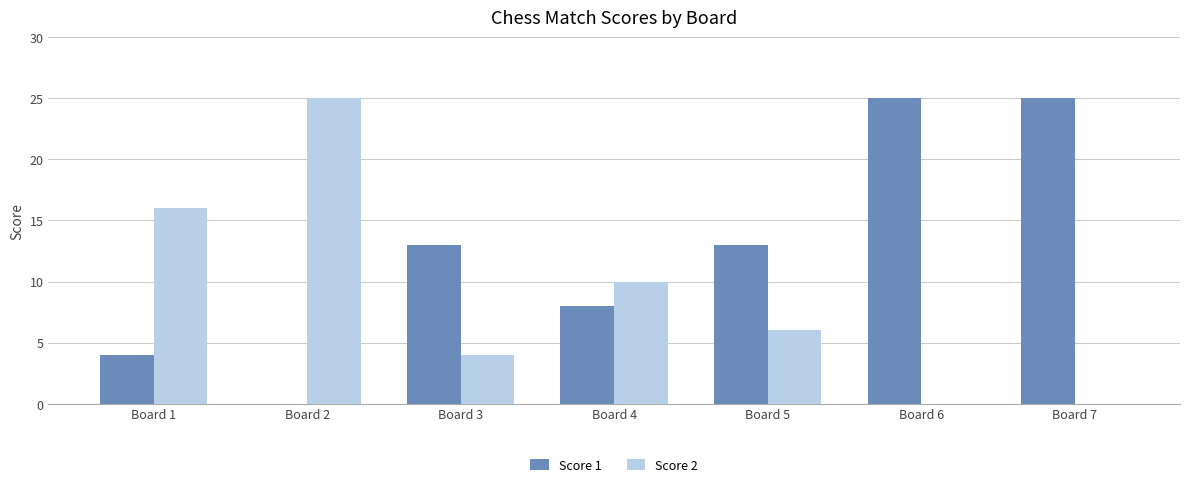

What are all the series names shown in the legend?

Score 1, Score 2